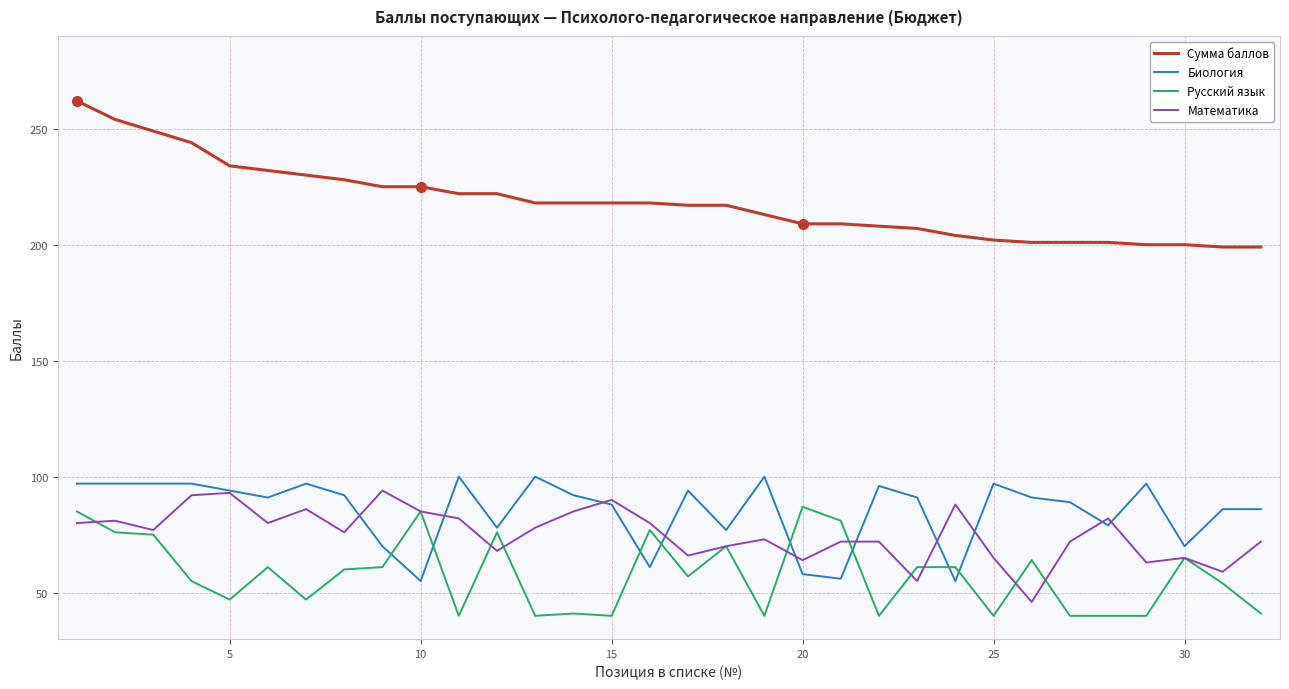

True or false: Биология has more than 1 interior local peaks.

True